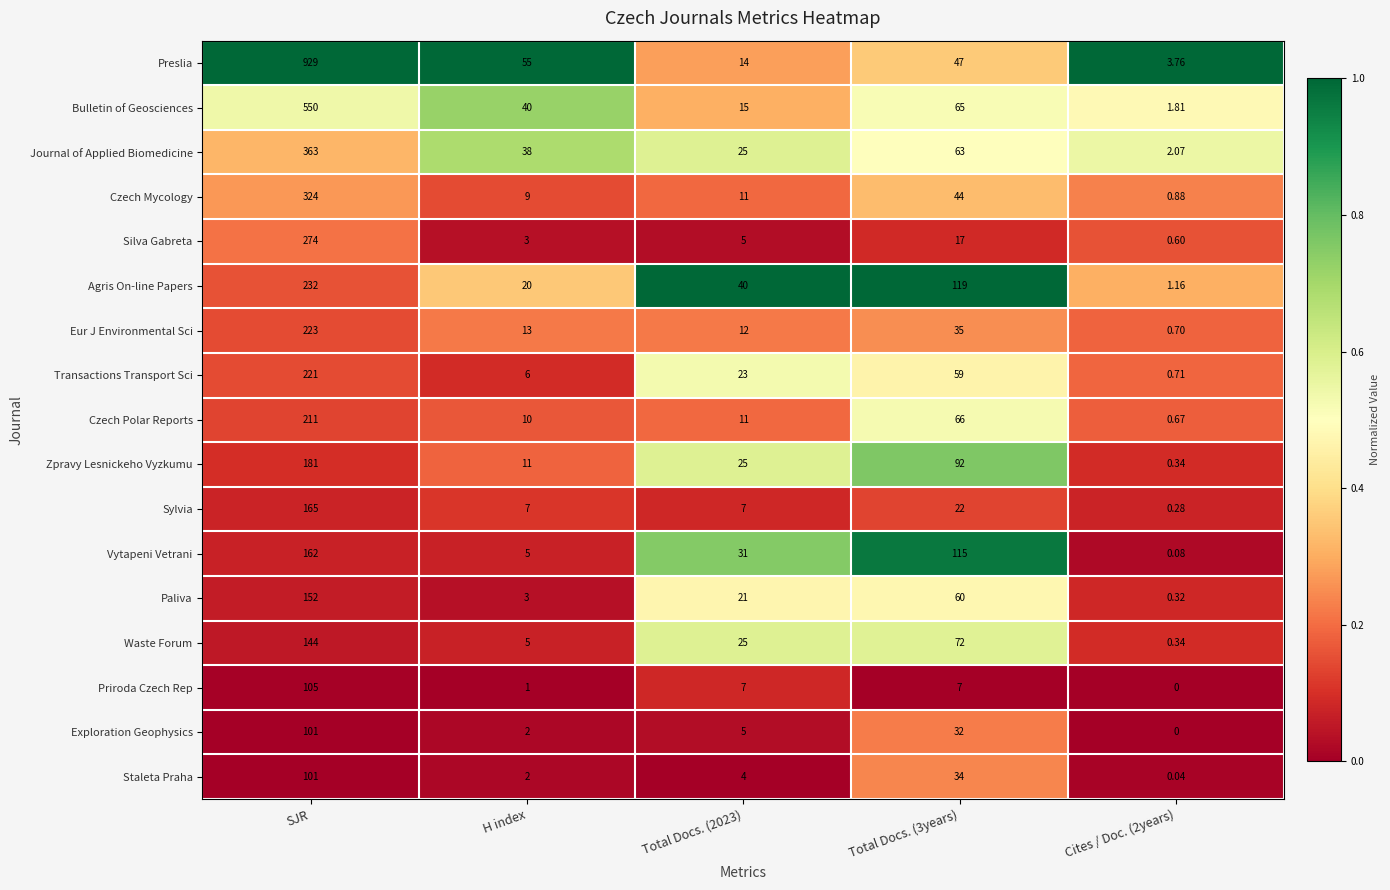

What is the greatest value displayed?

929.0